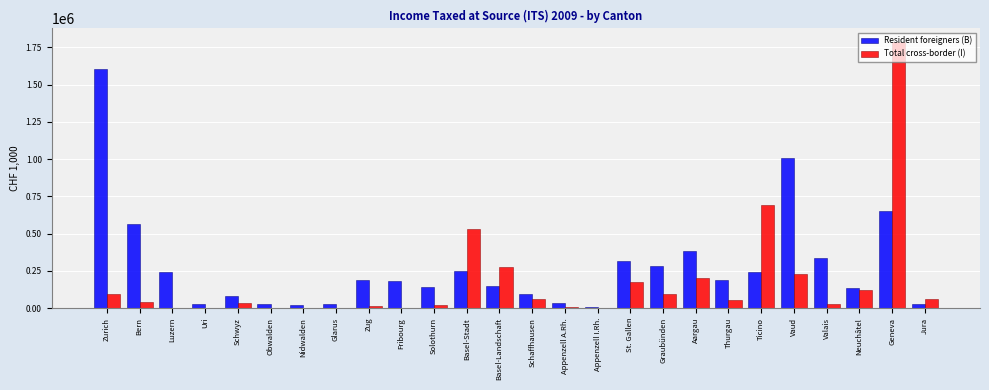

What is the highest value of the Total cross-border (I) series?

1787144.1